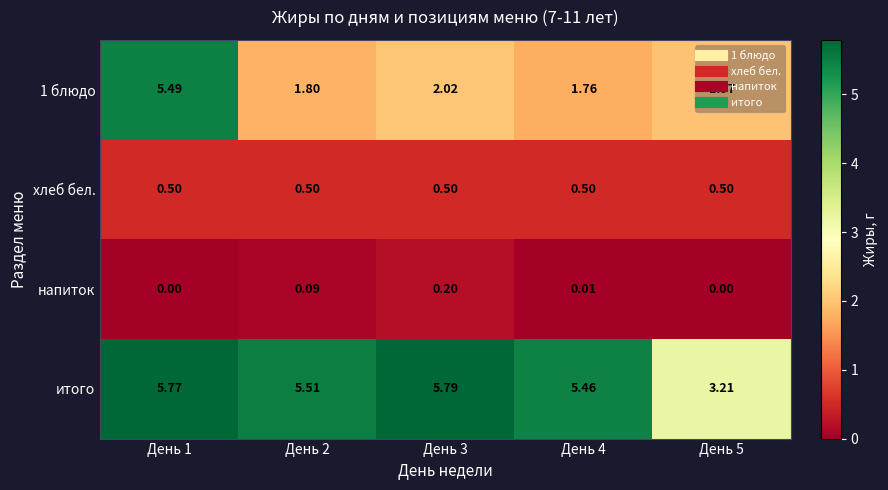

Is the value of хлеб бел. at День 3 greater than the value of итого at День 1?

No